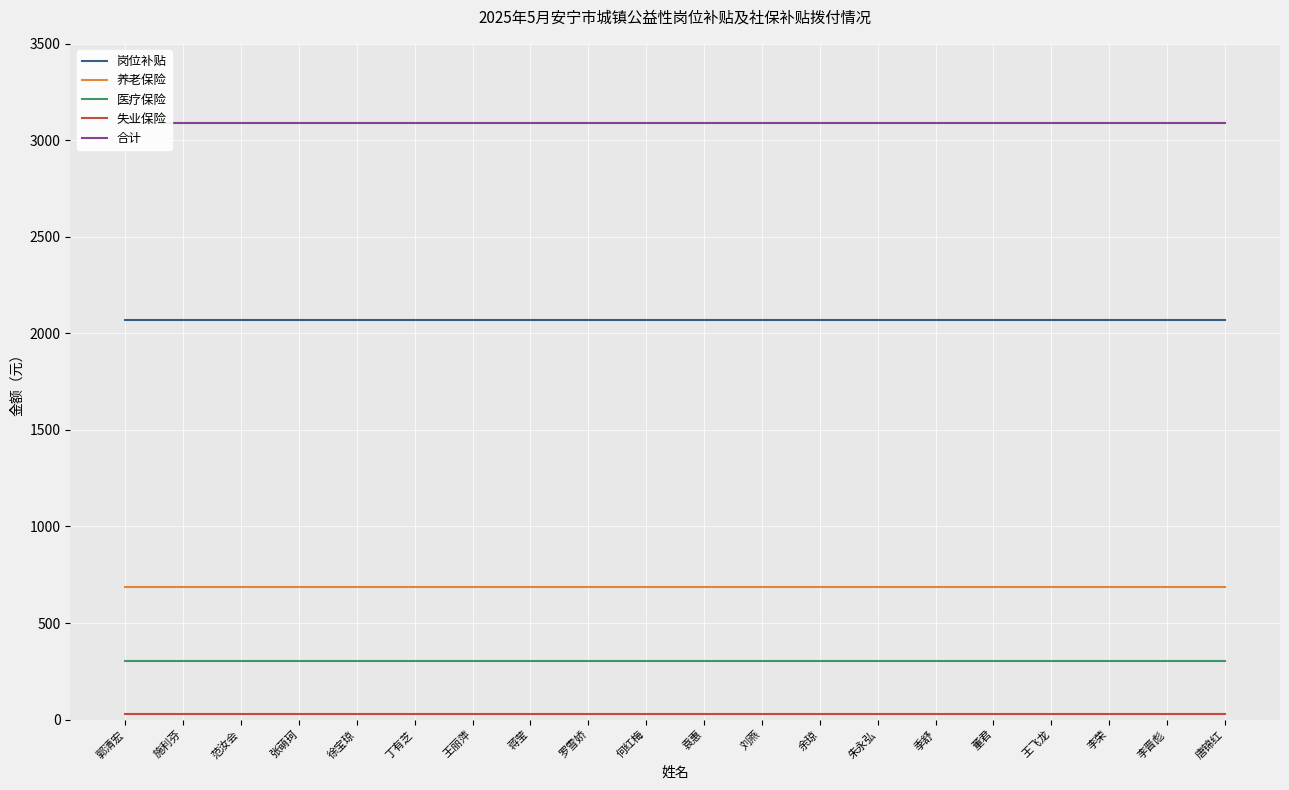

At which label does 养老保险 reach its minimum?

郭清宏